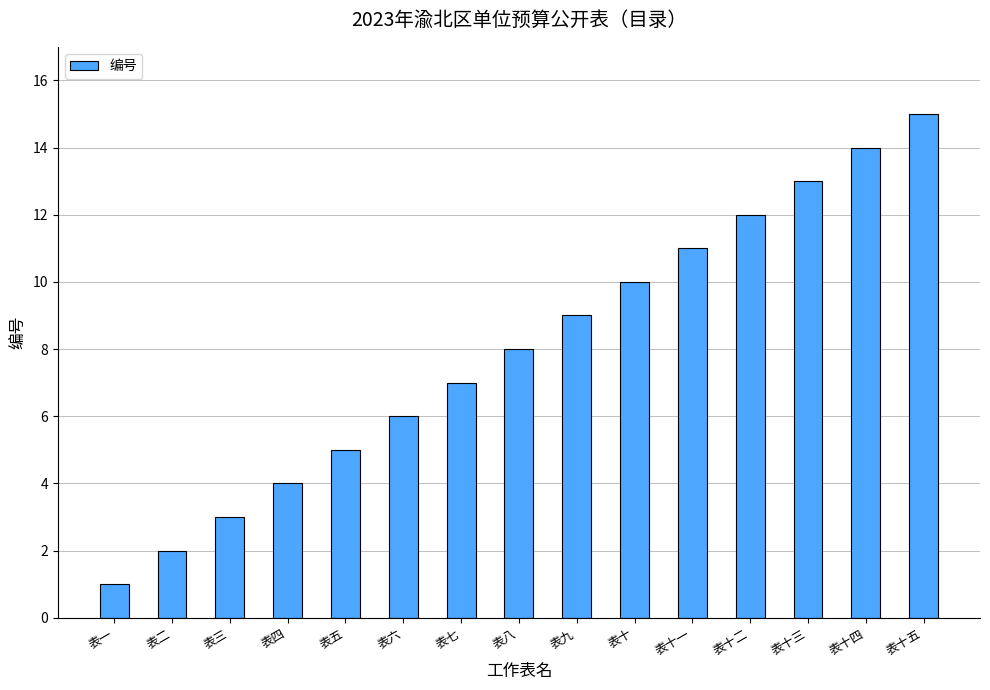

Does the chart contain any negative values?

No